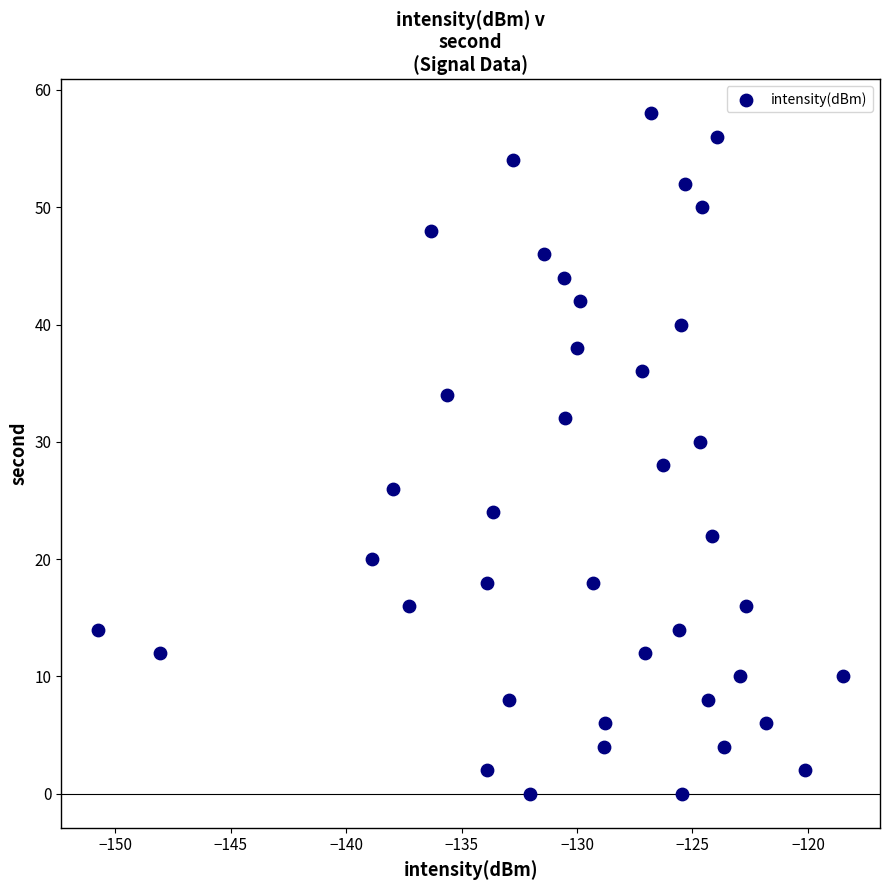

What is the range of Y values (max minus min)?

58